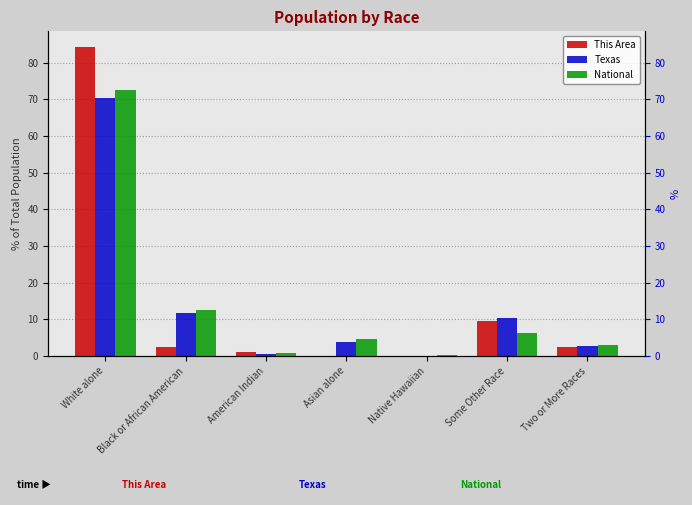

Between White alone and Asian alone, which is larger?

White alone